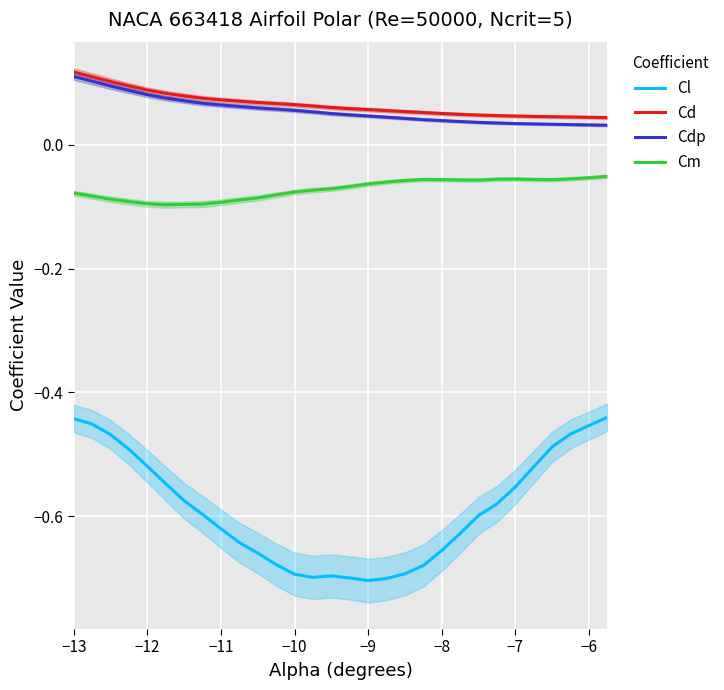

True or false: Cd and Cl cross at least once.

False